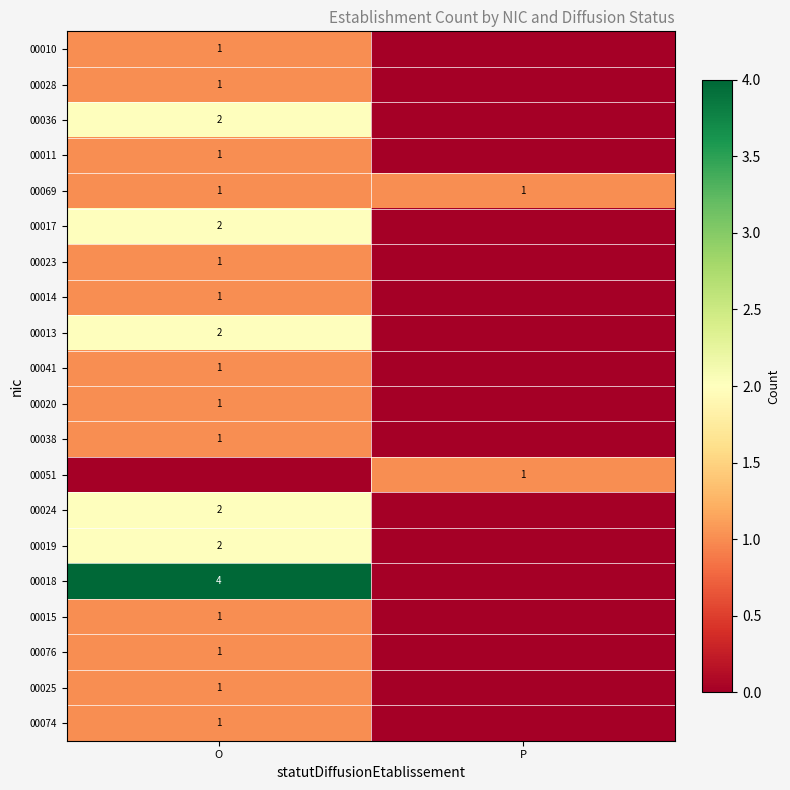

What is the difference between the highest and lowest values at O?

4